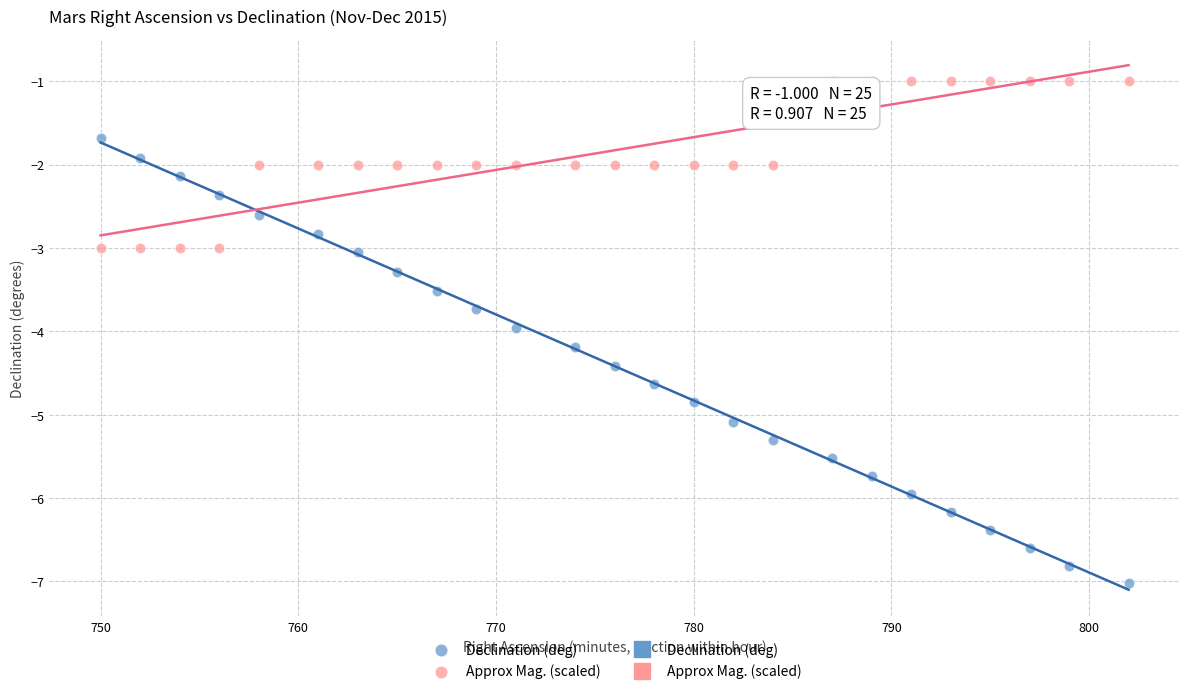

Which series contains the lowest Y value?

Declination (deg)